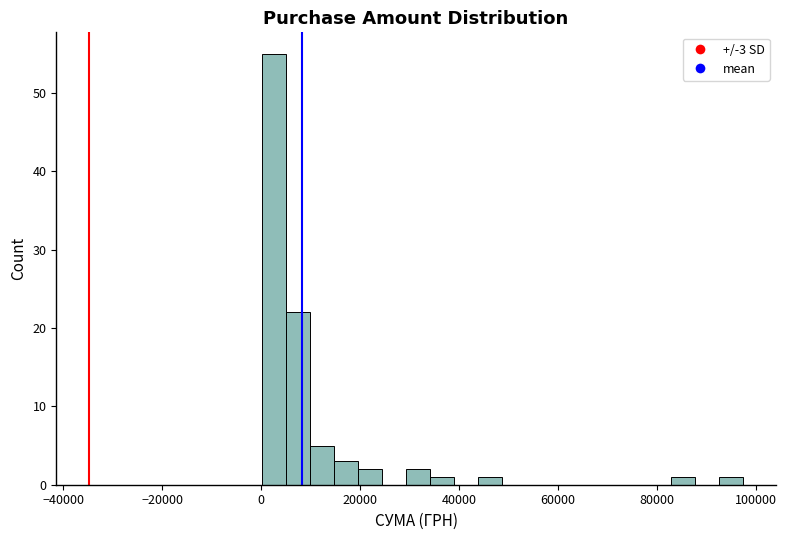

Around what value on the x-axis is the tallest bar? Give the approximate position of its centre, as read against the axis.

2000